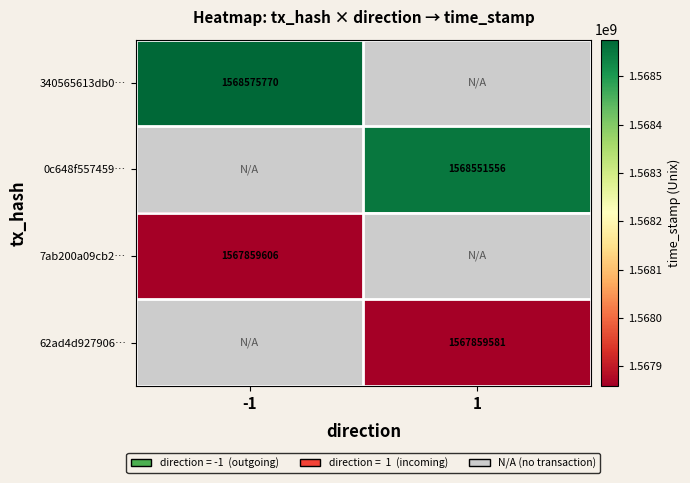

True or false: 0c648f557459… has a value of 1568551556 at 1.

True